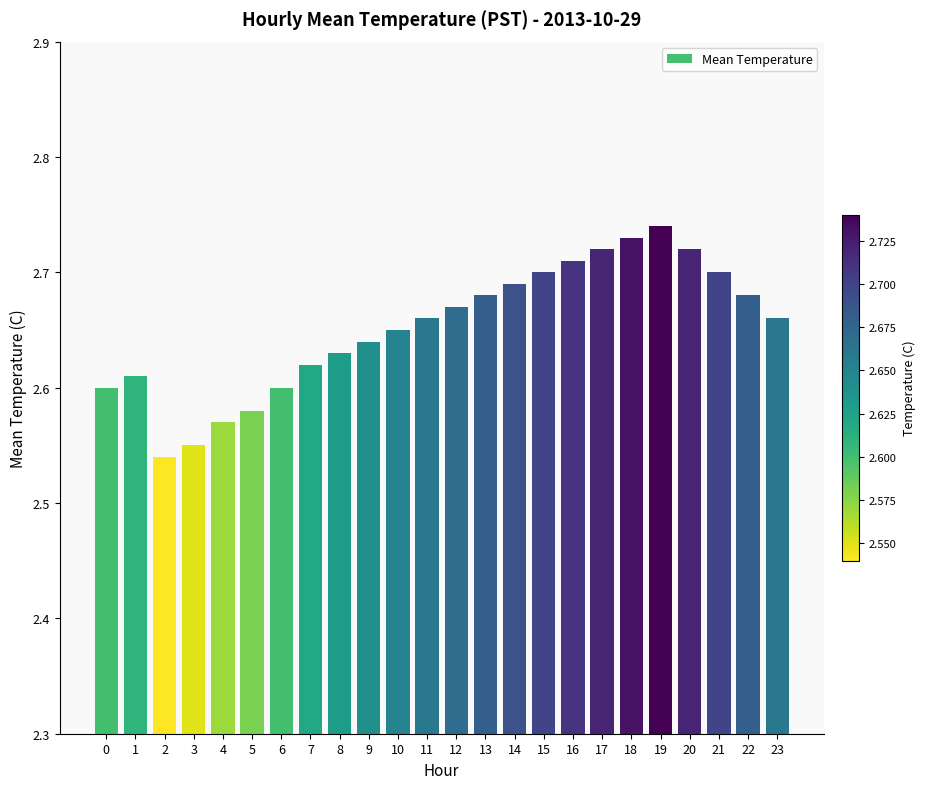

The chart shows a value of 2.7 at 11. True or false?

True